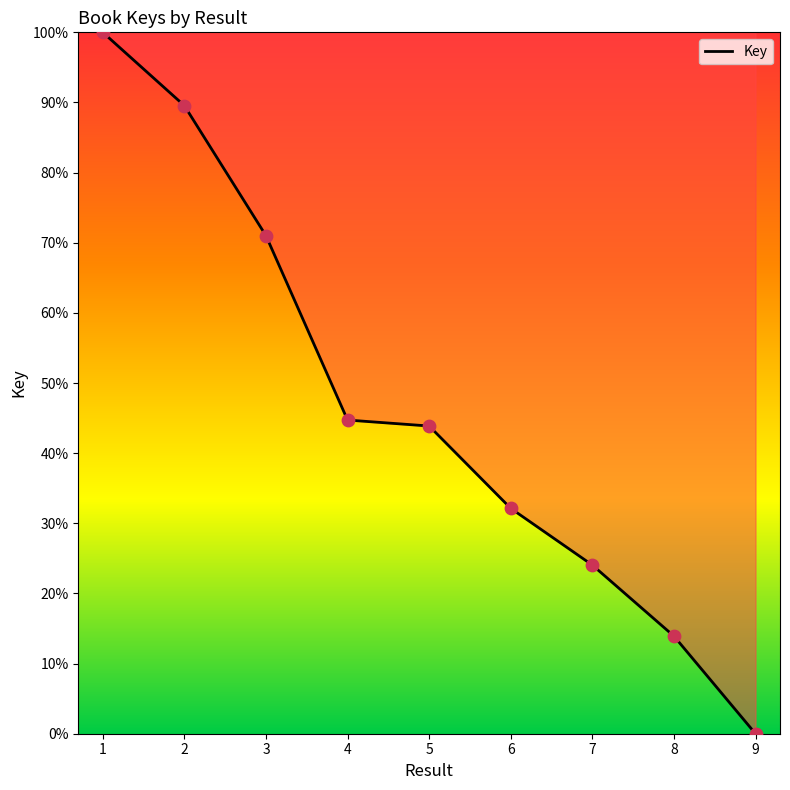

What is the change in value from 2 to 6?

-57.4